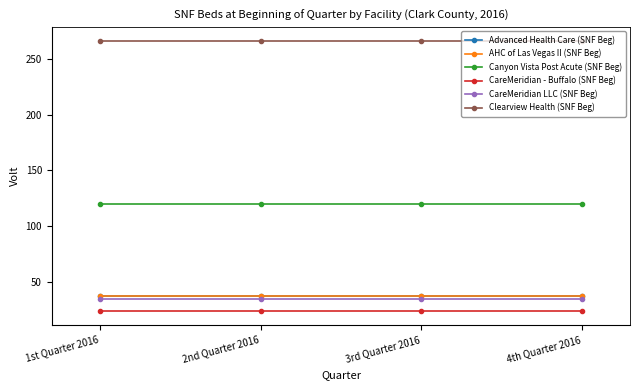

Which series has the largest total across all categories?

Clearview Health (SNF Beg)